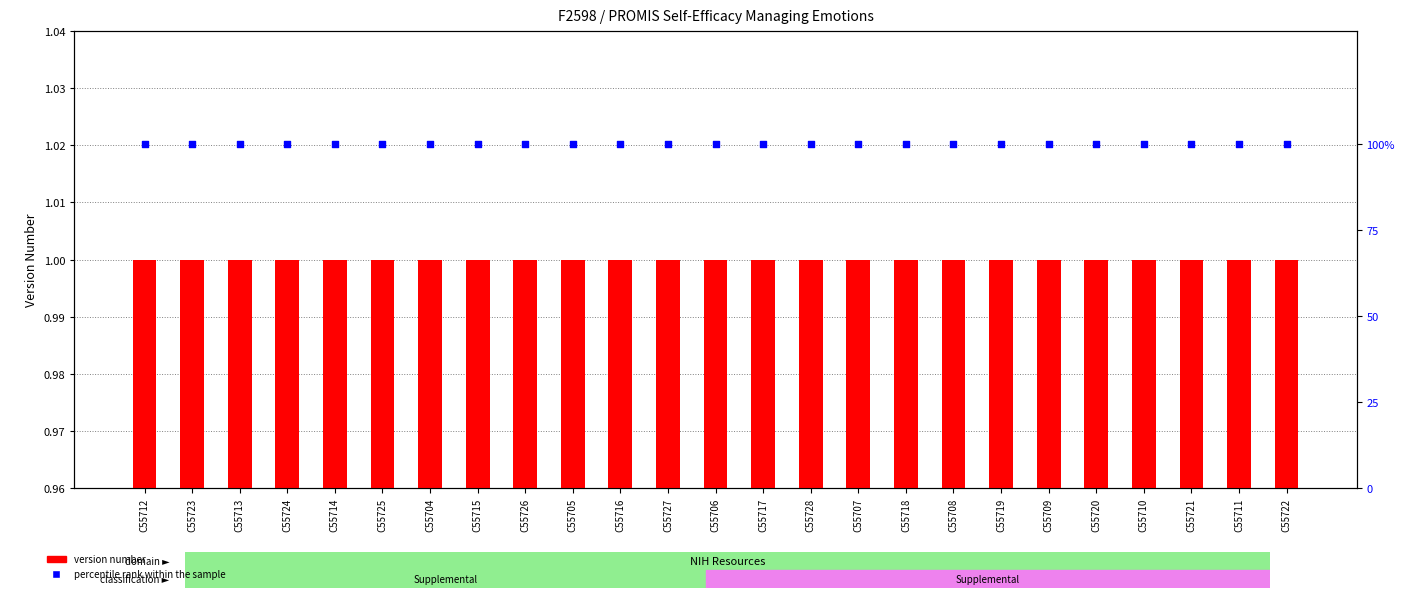

Is the value of version number at C55718 greater than the value of percentile rank within the sample at C55717?

No